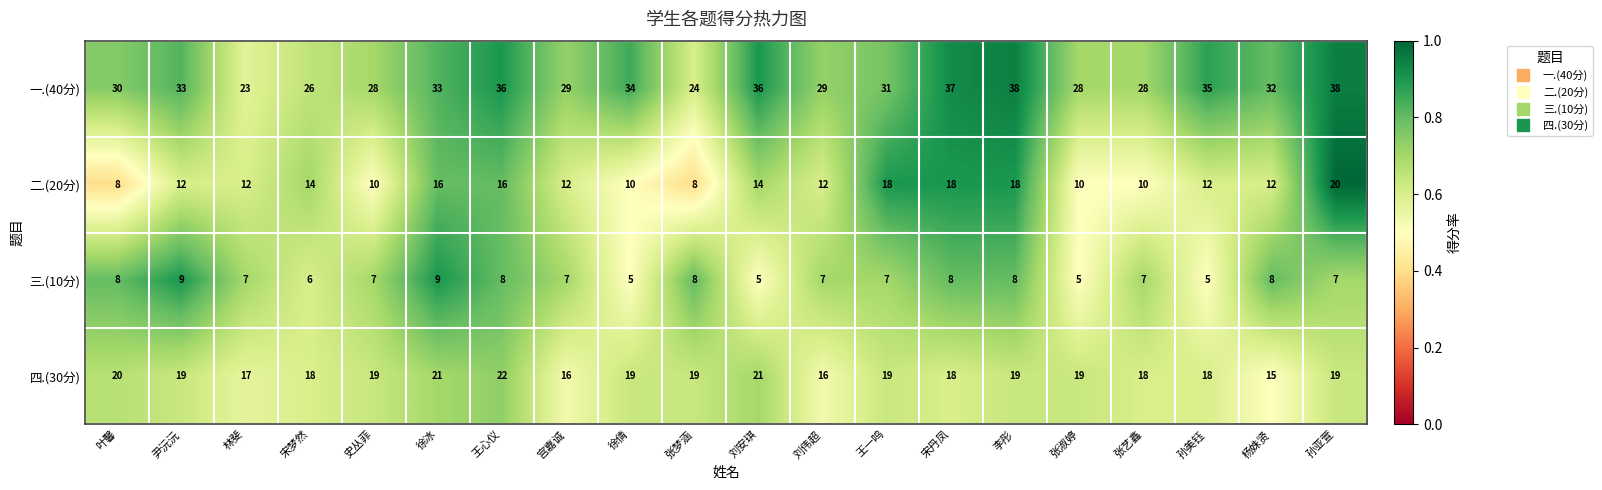

The value of 四.(30分) at 宋丹凤 is 18. True or false?

True